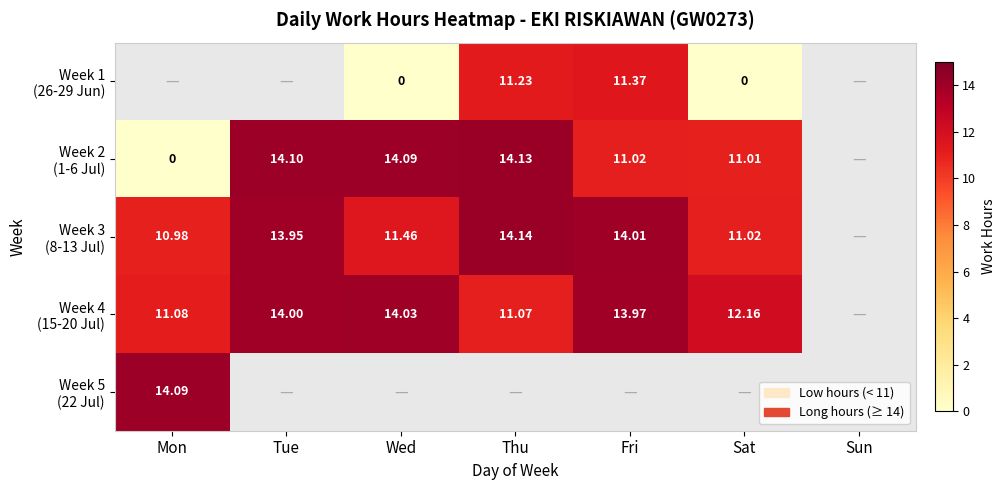

What value does the Week 3 (8-13 Jul) series have at Wed?

11.5